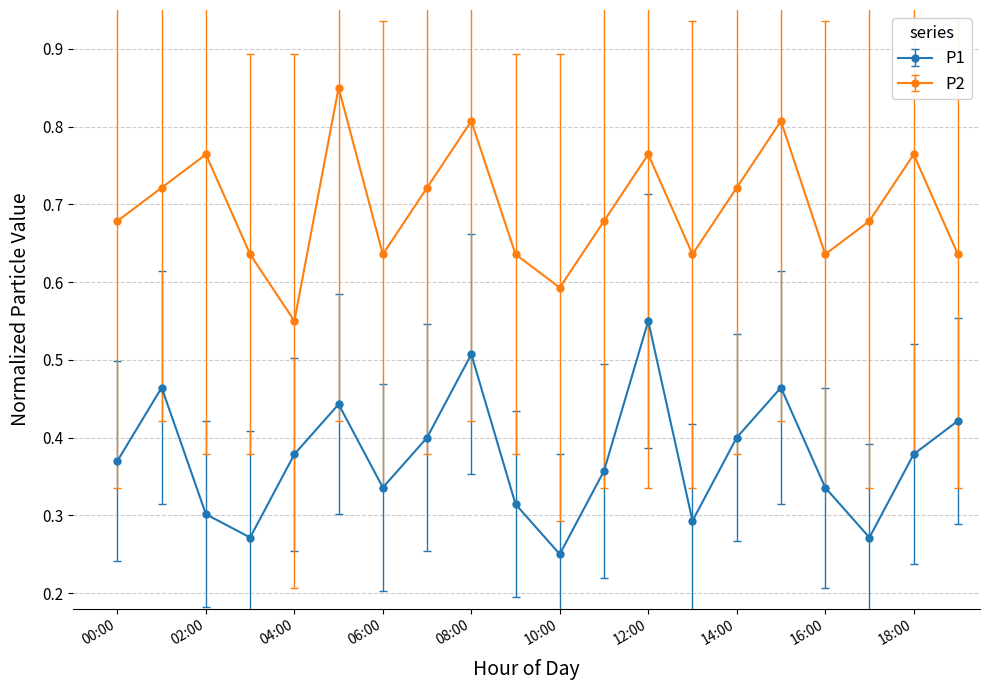

What is the sum of all P2 values?

13.9